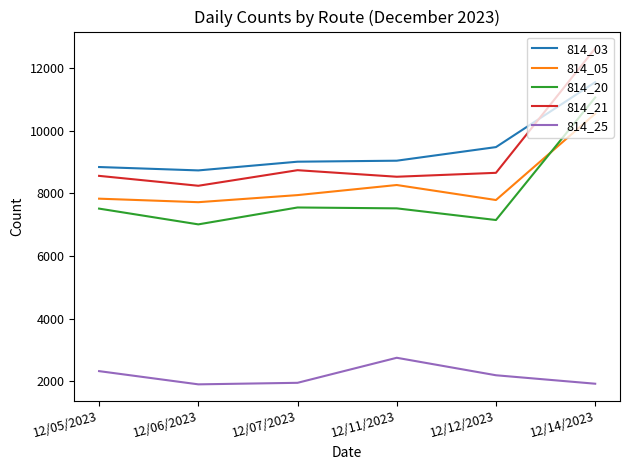

Does the chart have visible grid lines?

No